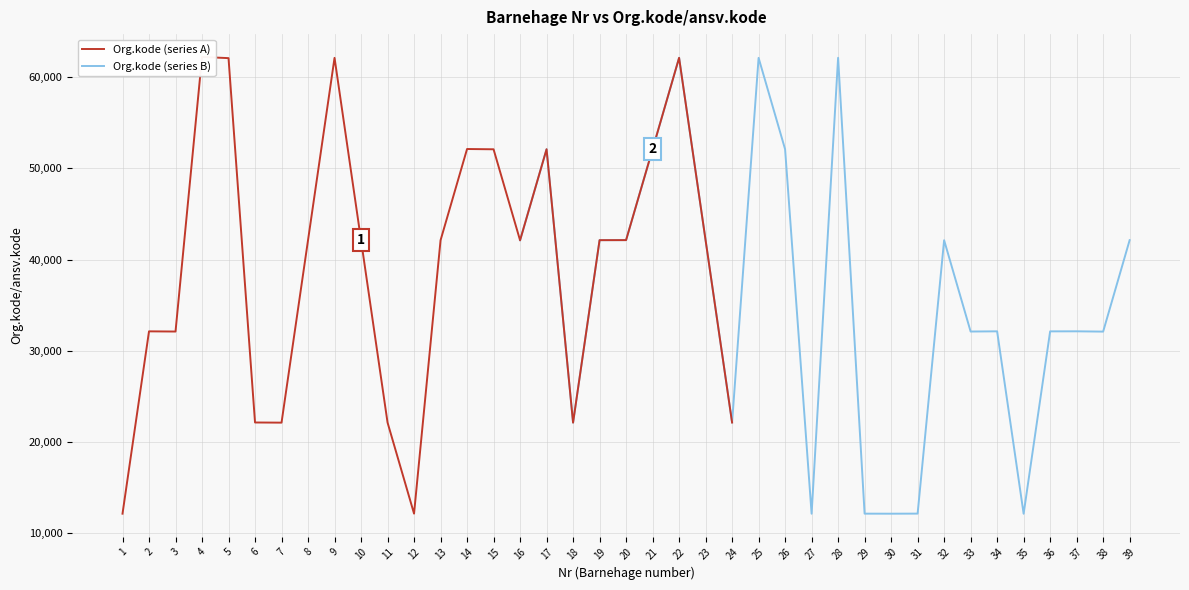

The value of Org.kode (series B) at 37 is 32136. True or false?

True